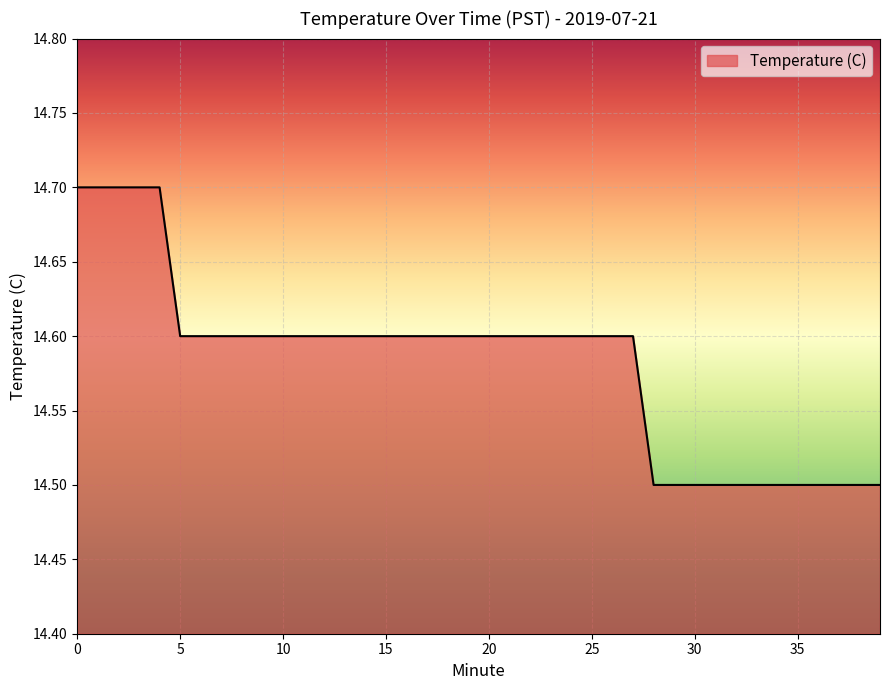

What is the maximum value shown in the chart?

14.7